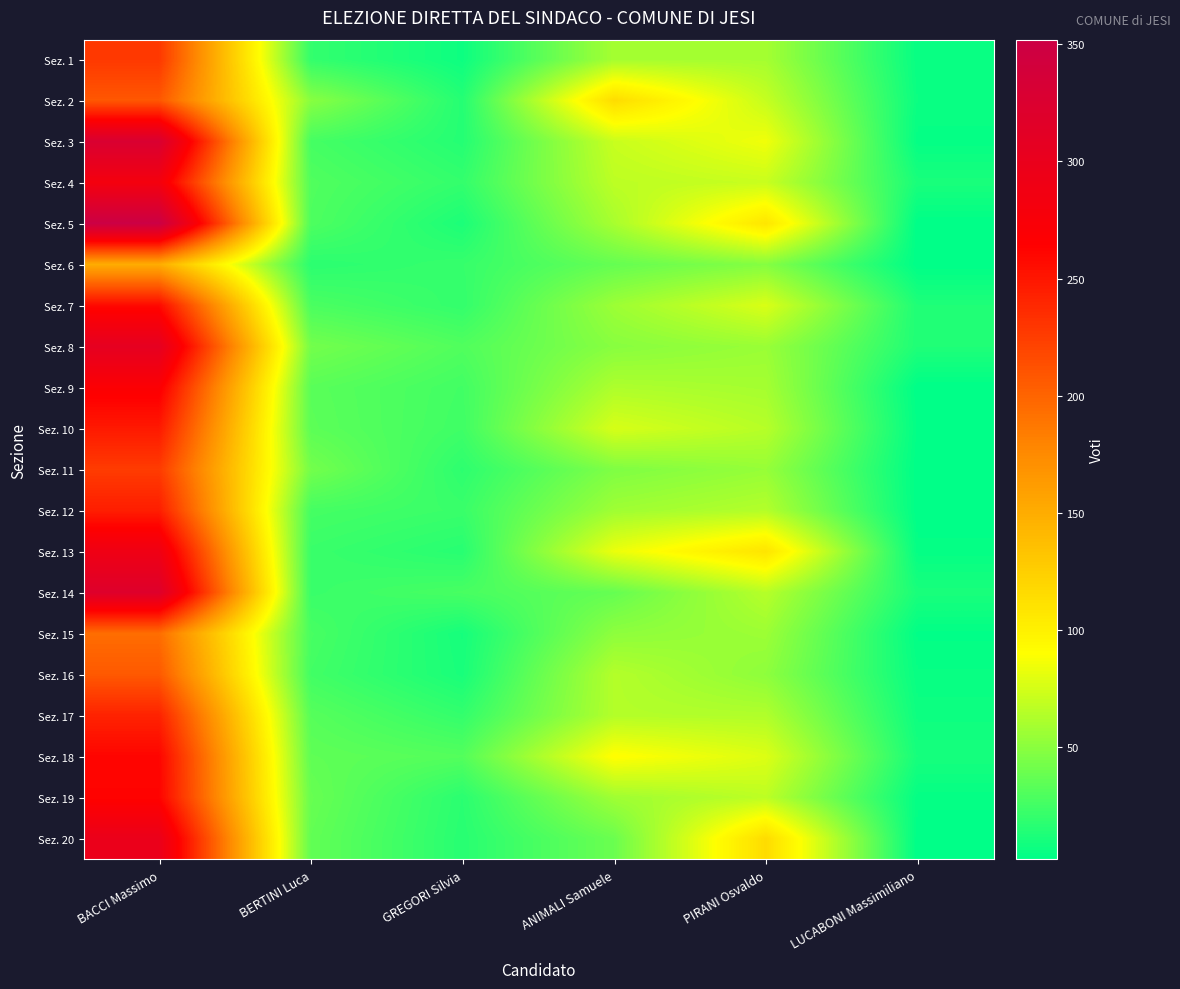

At GREGORI Silvia, list the series in order from smallest to largest.

Sez. 1, Sez. 15, Sez. 16, Sez. 5, Sez. 2, Sez. 3, Sez. 13, Sez. 20, Sez. 19, Sez. 11, Sez. 4, Sez. 7, Sez. 17, Sez. 6, Sez. 12, Sez. 10, Sez. 9, Sez. 14, Sez. 8, Sez. 18